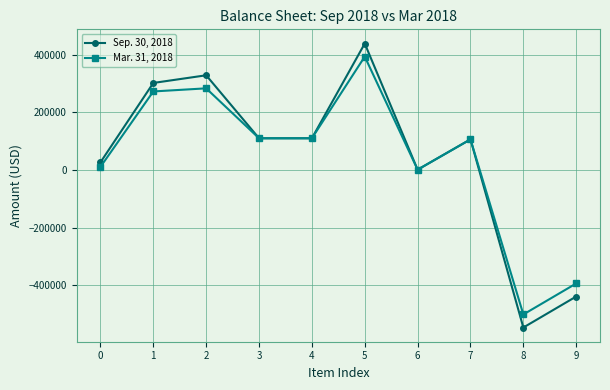

At which label does Sep. 30, 2018 reach its peak?

5